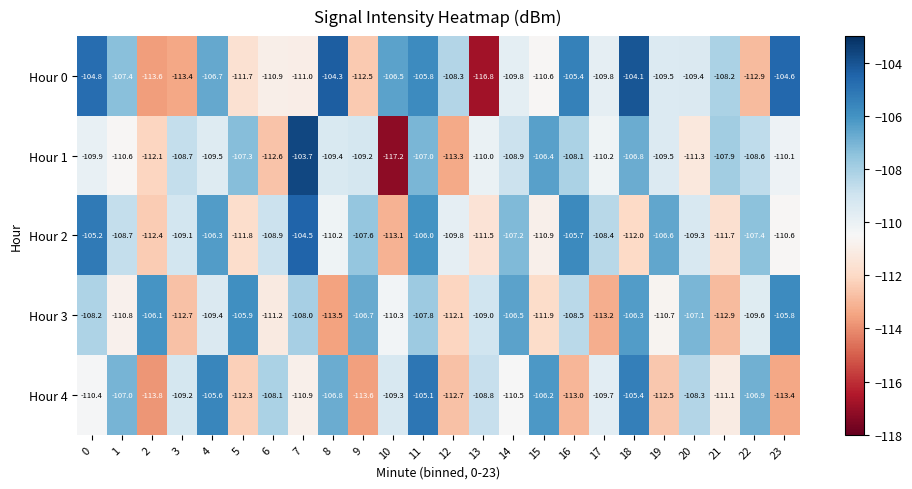

What is the difference between the maximum and second lowest values in the Hour 3 series?

7.4